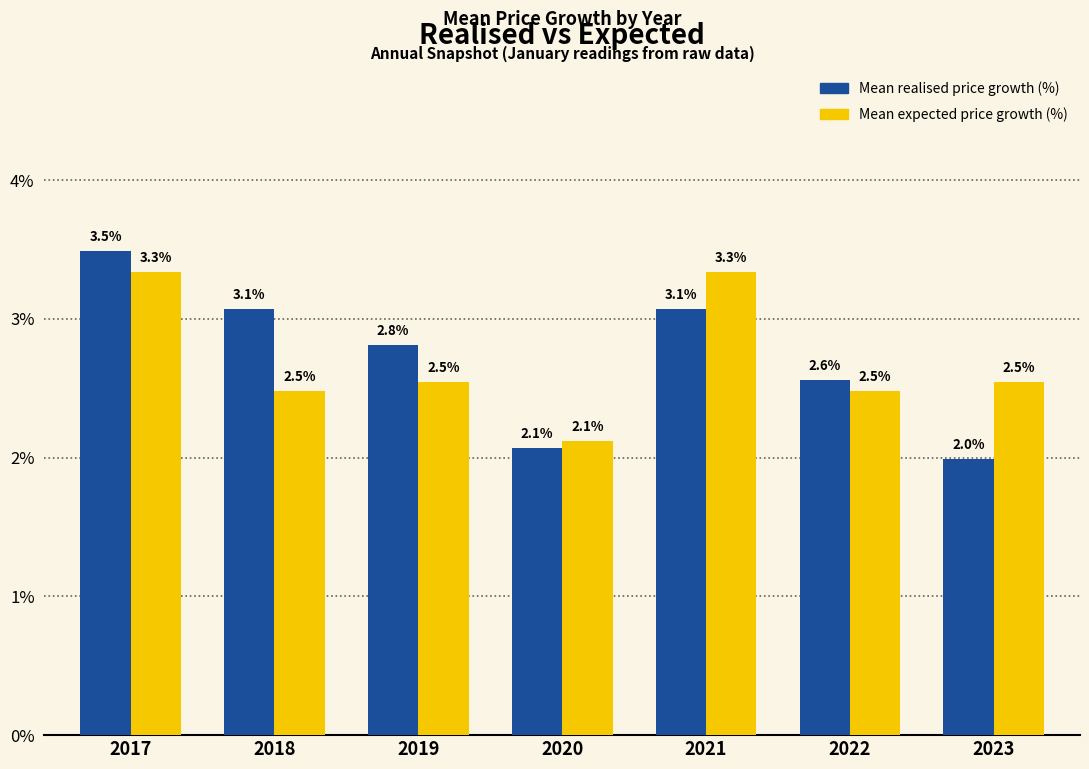

Where is Mean expected price growth (%) nearest to the value 2?

2020